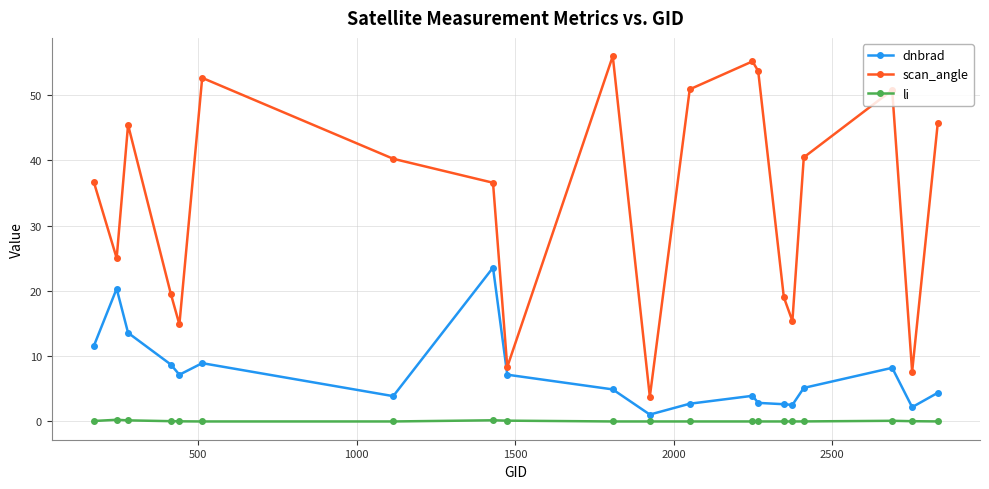

What is the difference between the maximum and minimum values in the li series?

0.3